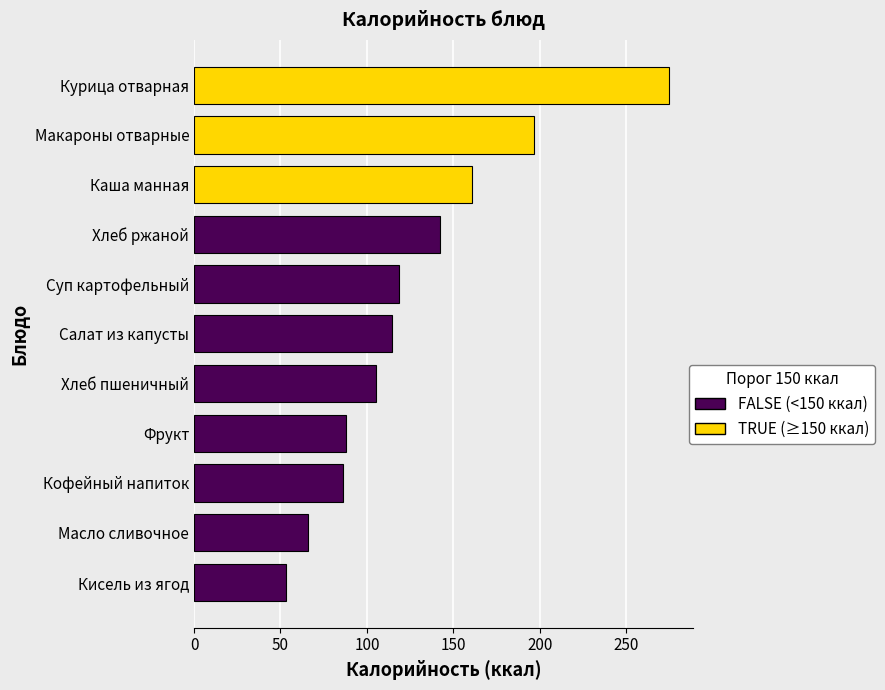

List the labels in order of Калорийность value, largest first.

Курица отварная, Макароны отварные, Каша манная, Хлеб ржаной, Суп картофельный, Салат из капусты, Хлеб пшеничный, Фрукт, Кофейный напиток, Масло сливочное, Кисель из ягод